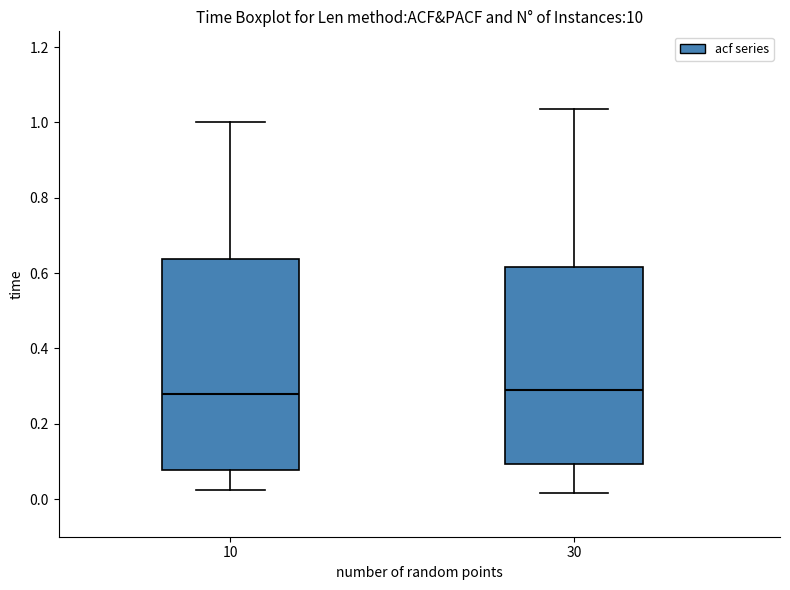

Comparing the boxes themselves (not the whiskers), which one is the tallest?

10